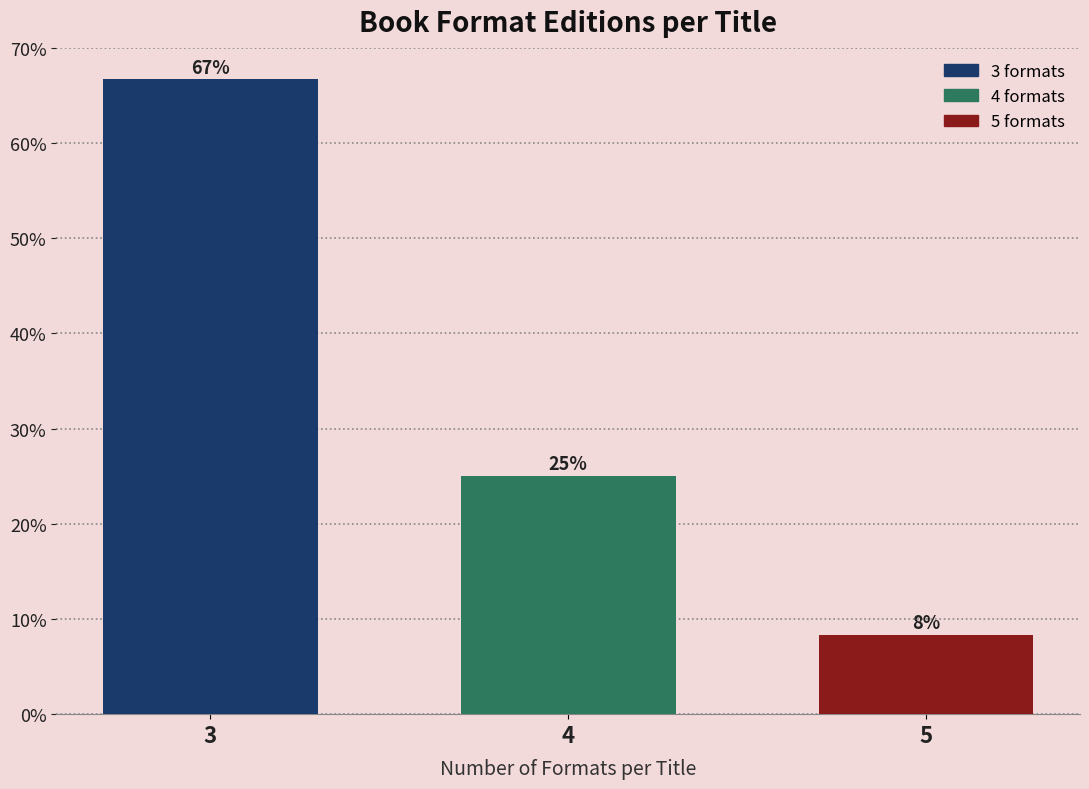

List the labels in order of value, largest first.

3, 4, 5